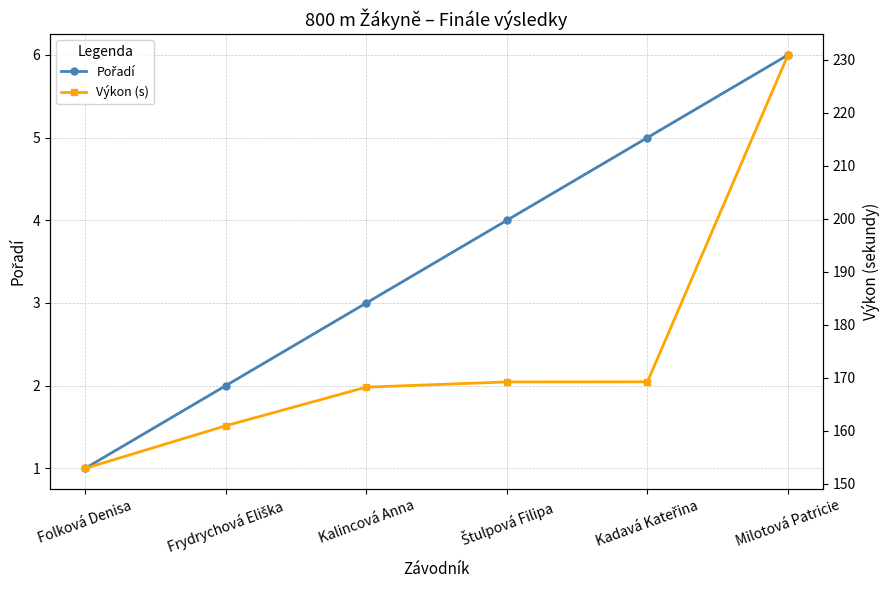

True or false: Pořadí and Výkon (s) intersect in this chart.

False